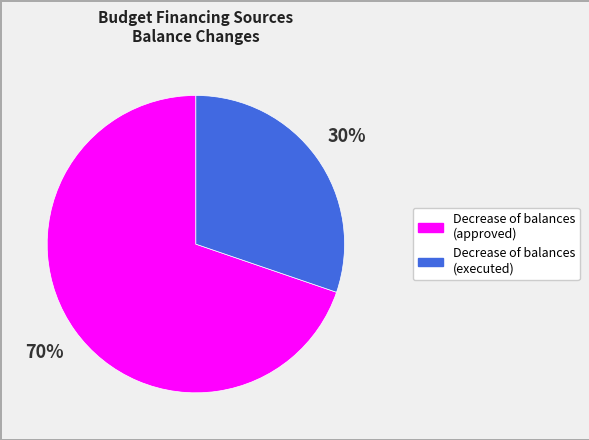

To the nearest percent, what is the difference between the largest and smallest slice percentages?

40%